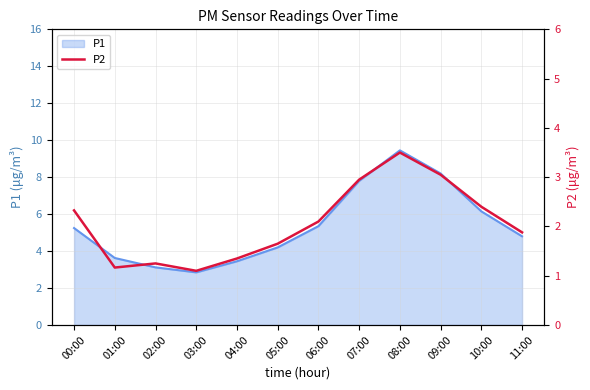

At which label does P1 reach its peak?

08:00